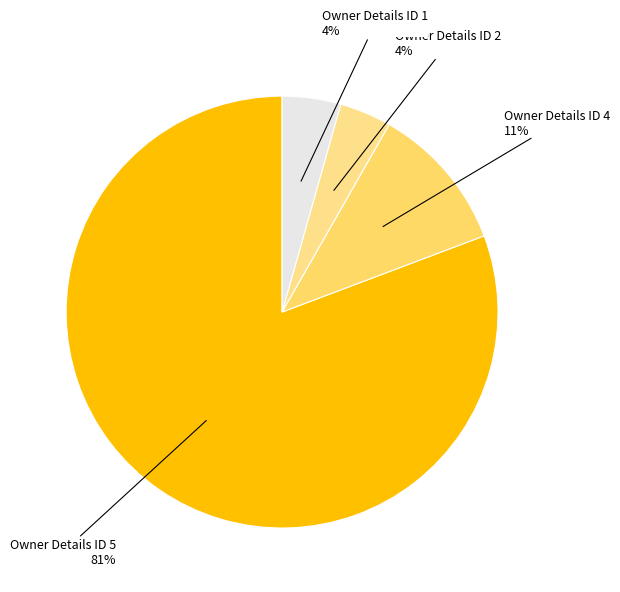

How many segments does this pie chart have?

4